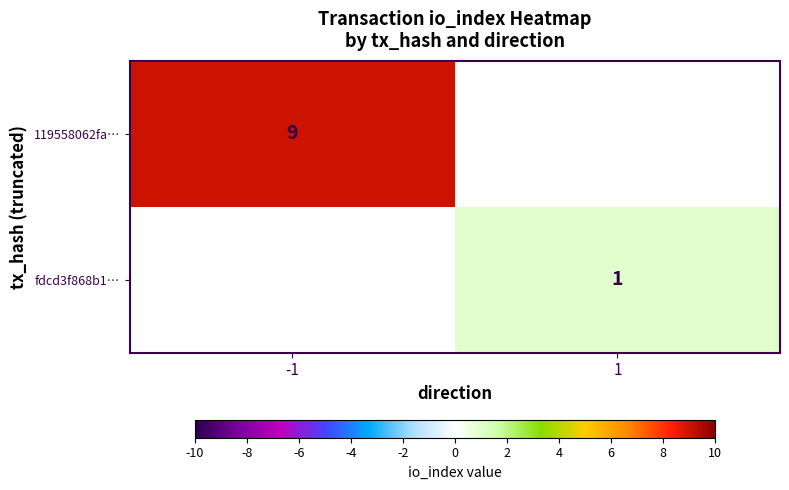

Is the value of 119558062fa… at -1 greater than the value of fdcd3f868b1… at 1?

Yes